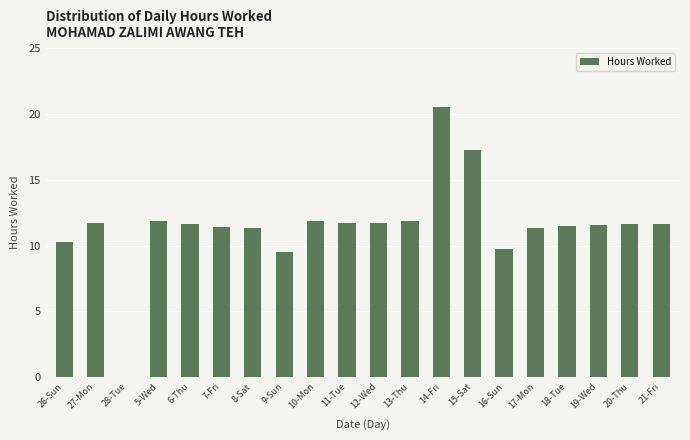

Approximately how many times larger is the value at 8-Sat compared to 21-Fri?

1.0